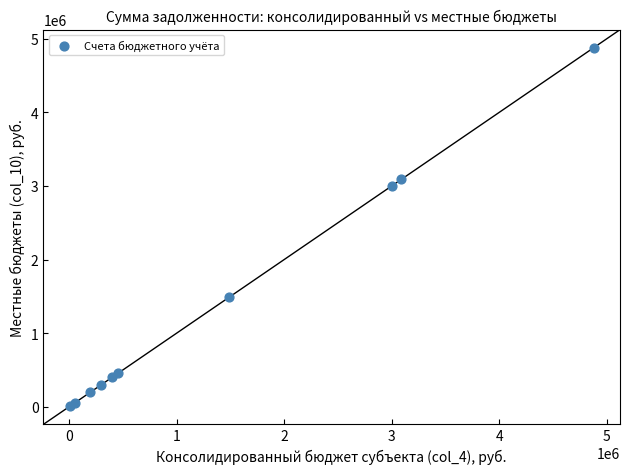

What Y value in the scatter plot is closest to 2441466?

3000000.0